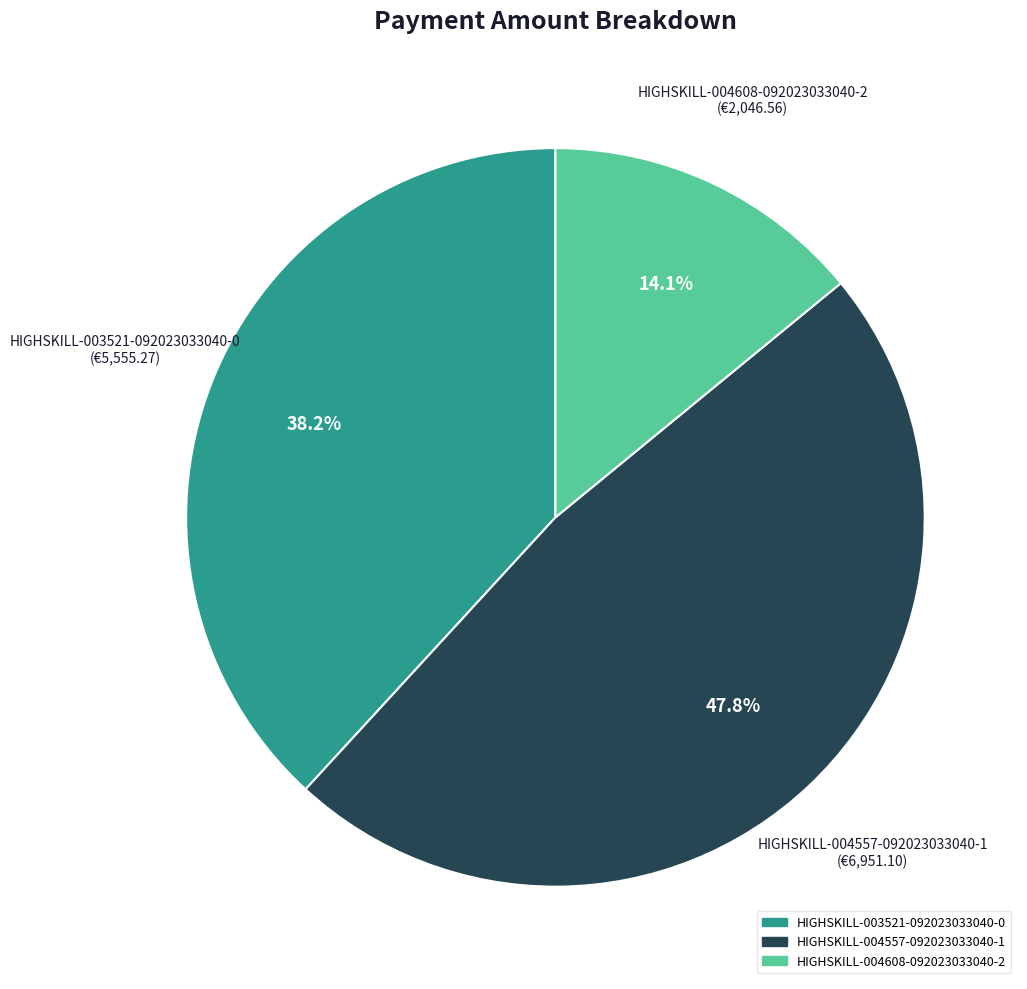

Approximately how many times larger is the value at HIGHSKILL-003521-092023033040-0 compared to HIGHSKILL-004557-092023033040-1?

0.8